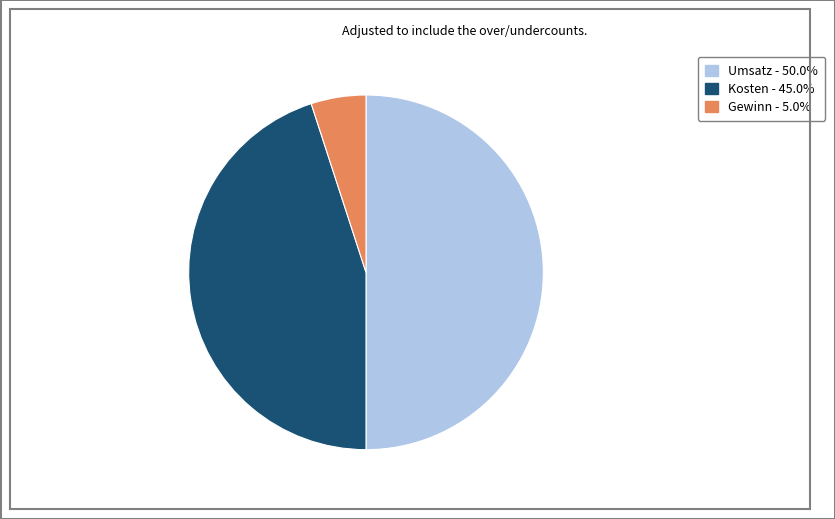

Combined, do Gewinn and Umsatz account for over 50%?

Yes